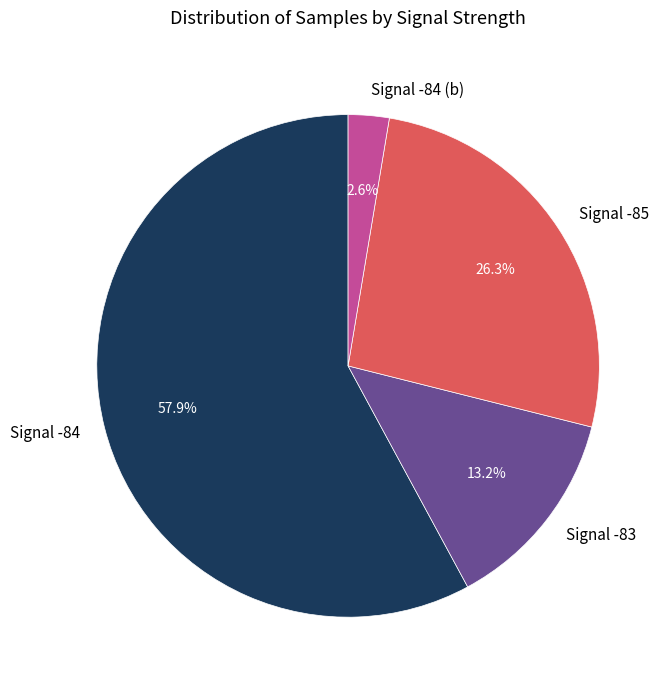

What is the majority slice?

Signal -84